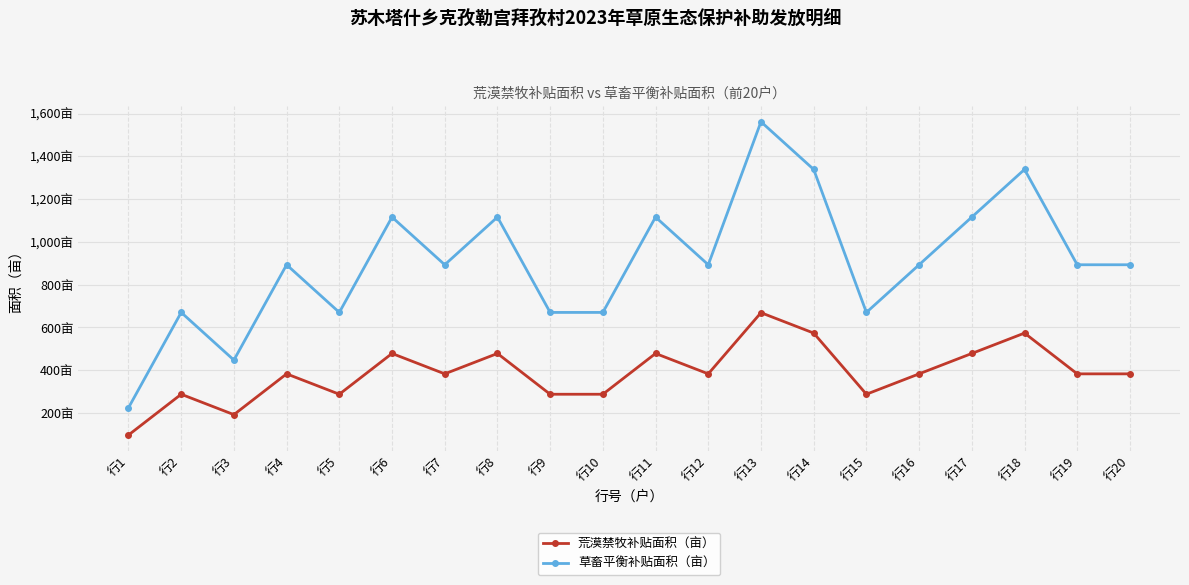

Does the chart have visible grid lines?

Yes